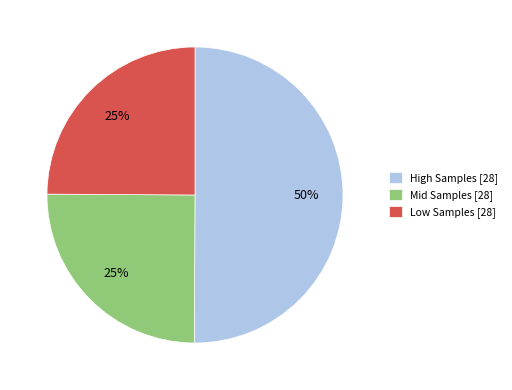

What is the ratio of the value at Mid Samples [28] to the value at Low Samples [28]?

1.0